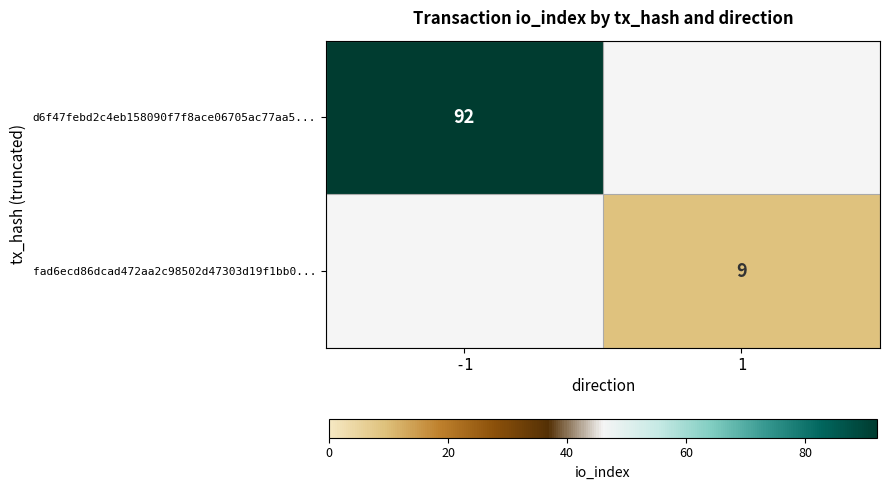

At how many categories does at least one series exceed 32?

1